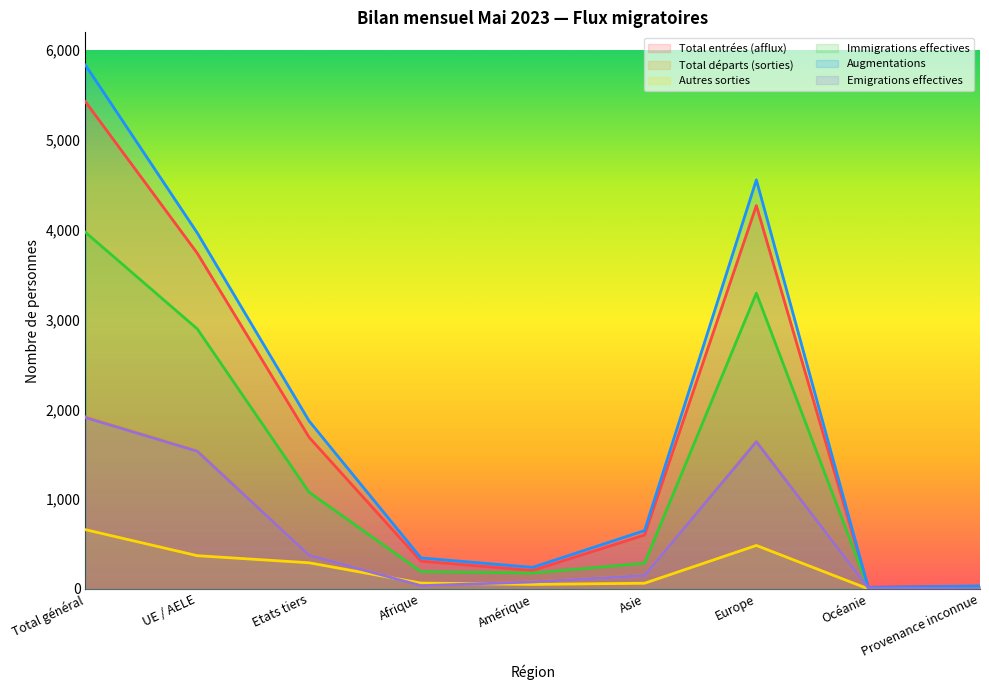

Which series has the largest total across all categories?

Augmentations